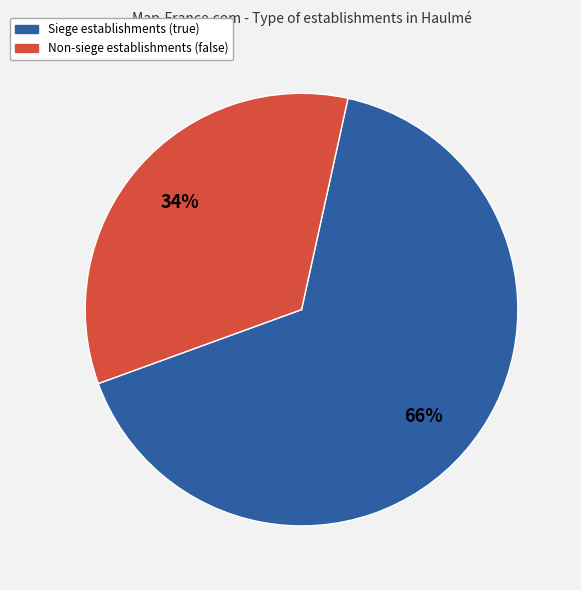

To the nearest percent, what is the difference between the largest and smallest slice percentages?

32%